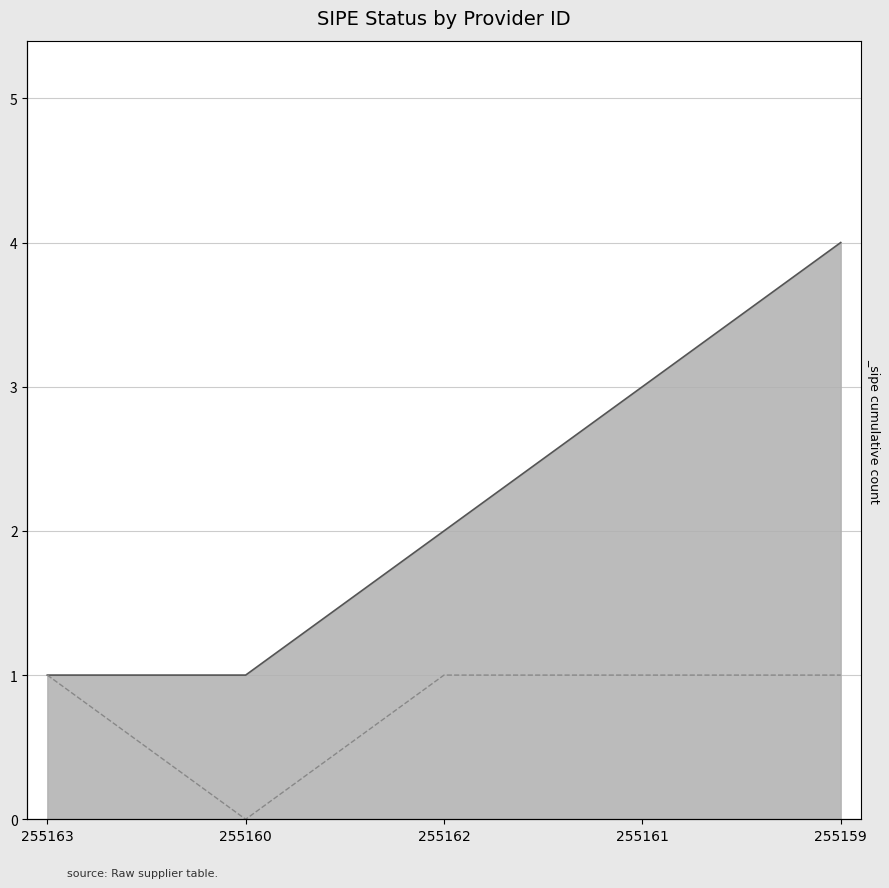

Reading left to right, list all the values displayed in this chart.

255163=1	255160=0	255162=1	255161=1	255159=1